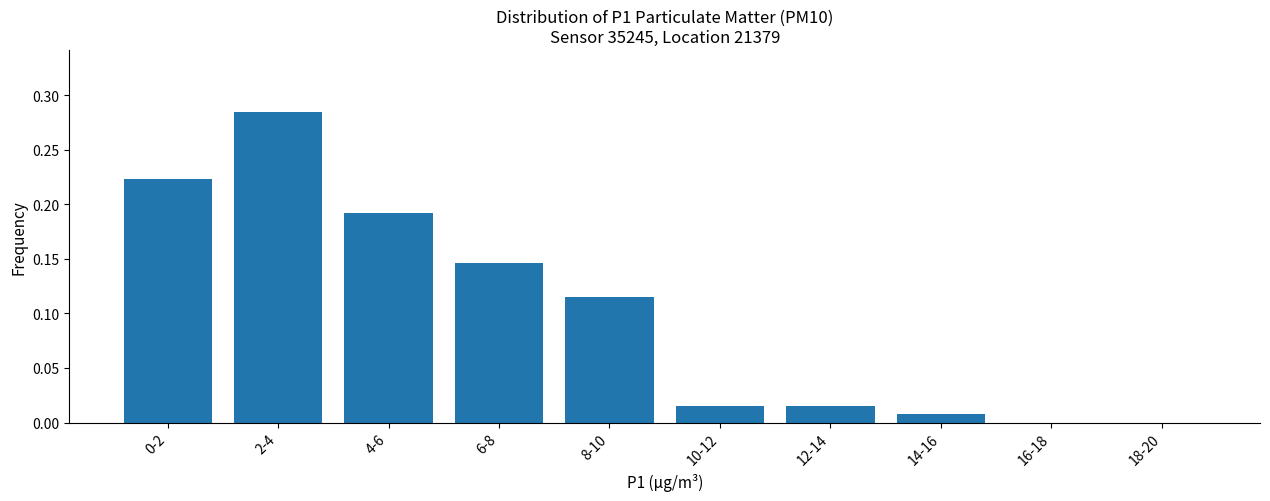

What is the sum of all values?

1.0